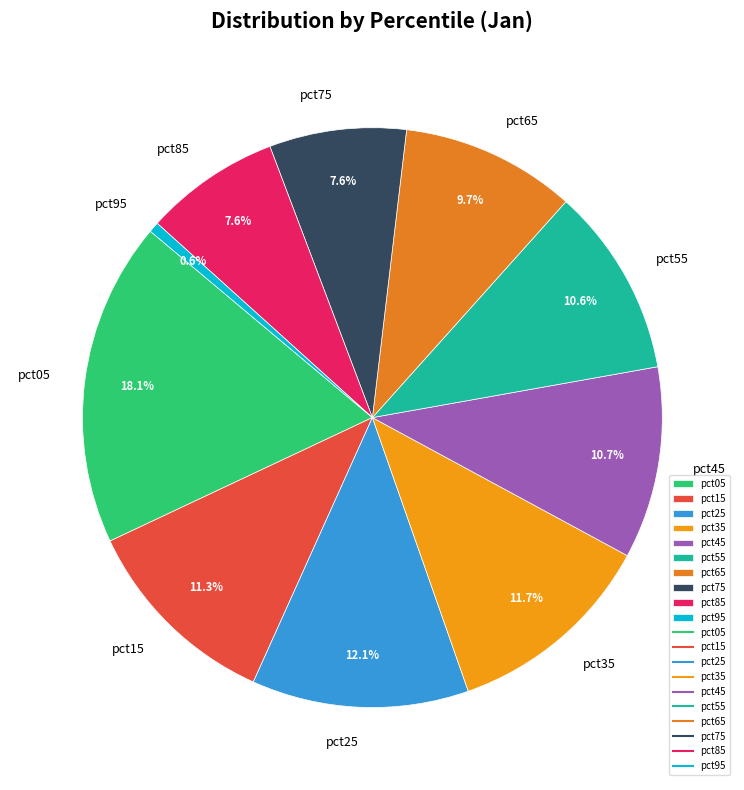

What is the smallest slice in the pie chart?

pct95